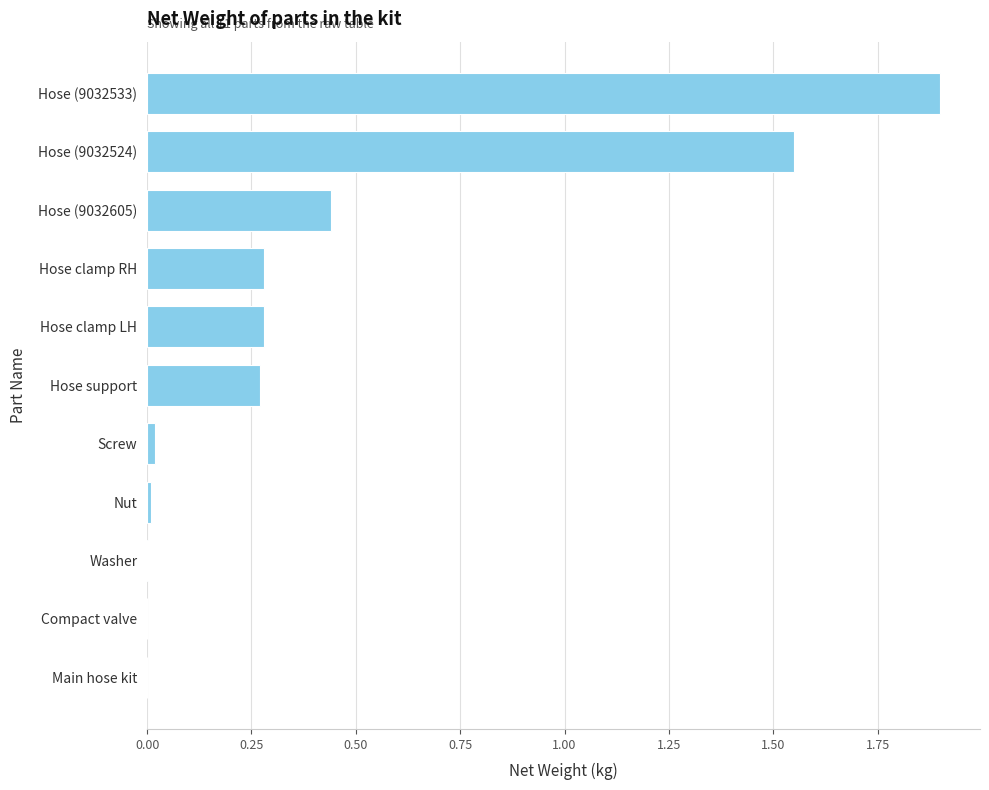

At which category does the chart reach its peak across all series?

Hose (9032533)